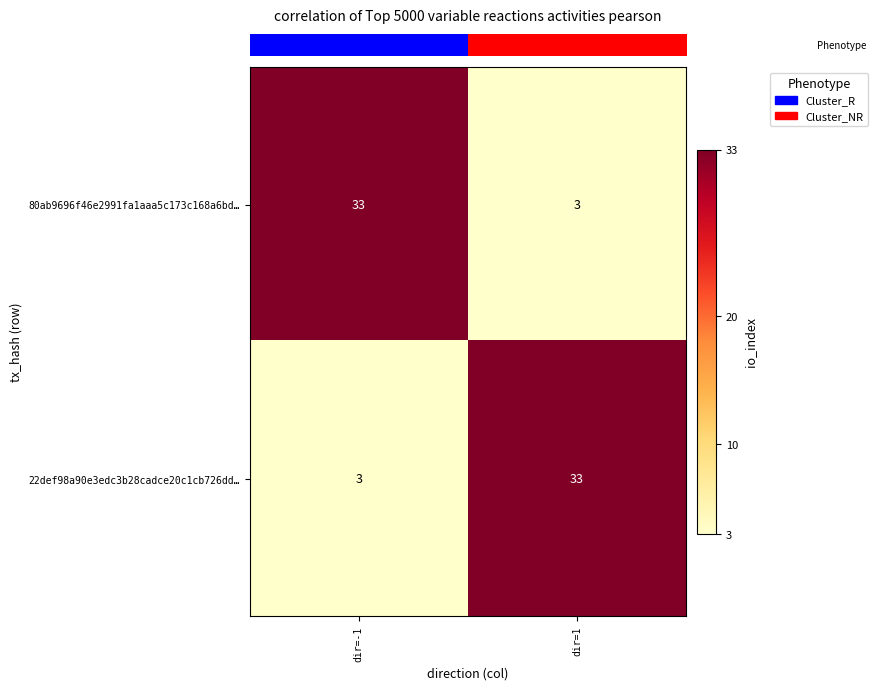

What is the total value across all series at dir=1?

36